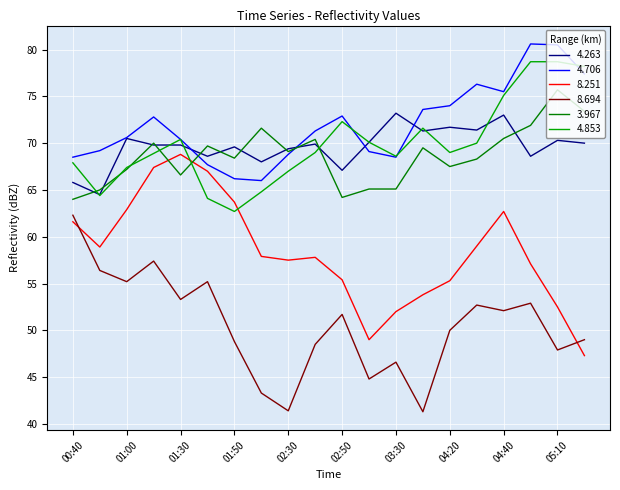

Rank the series by their maximum value, from highest to lowest.

4.706, 4.853, 3.967, 4.263, 8.251, 8.694